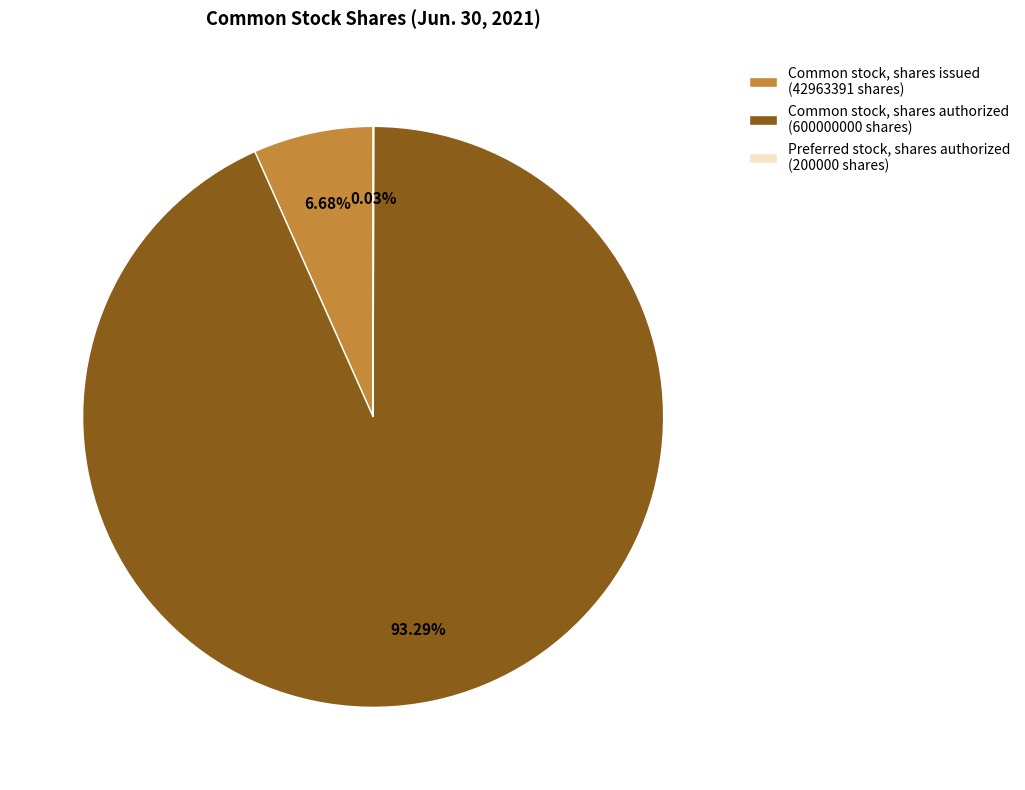

Is there a majority slice in this chart?

Yes